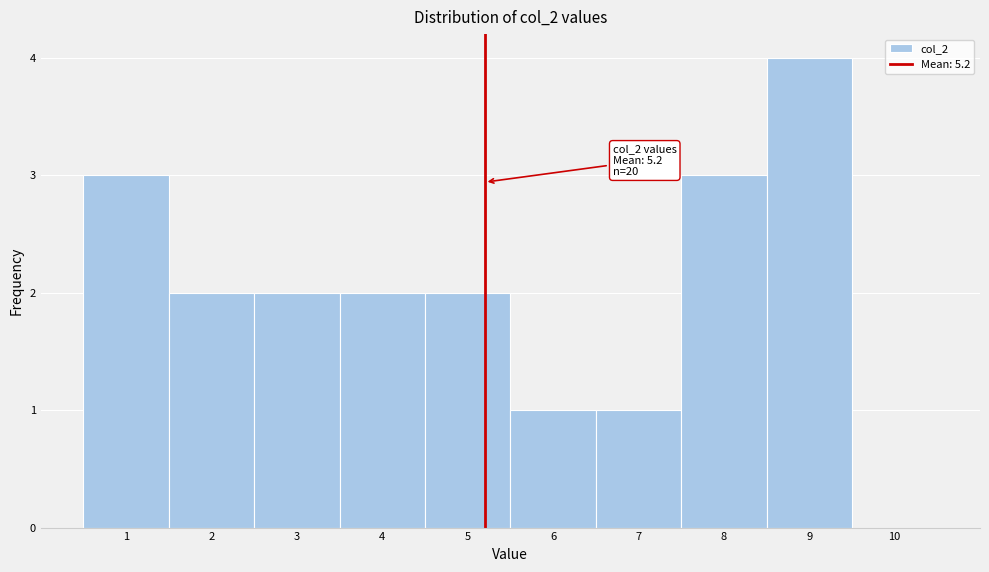

Over which range of the x-axis is the bar tallest?

8.5 to 9.5